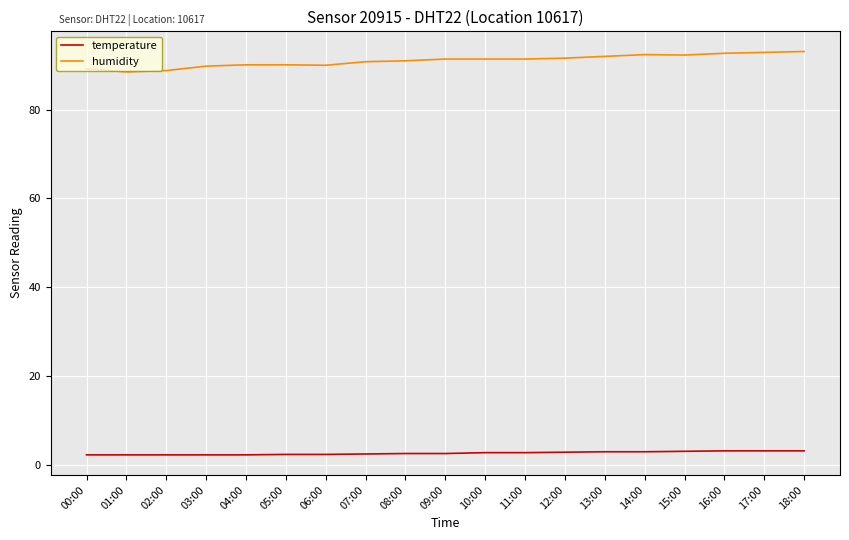

Is the value of humidity at 03:00 greater than the value of temperature at 06:00?

Yes